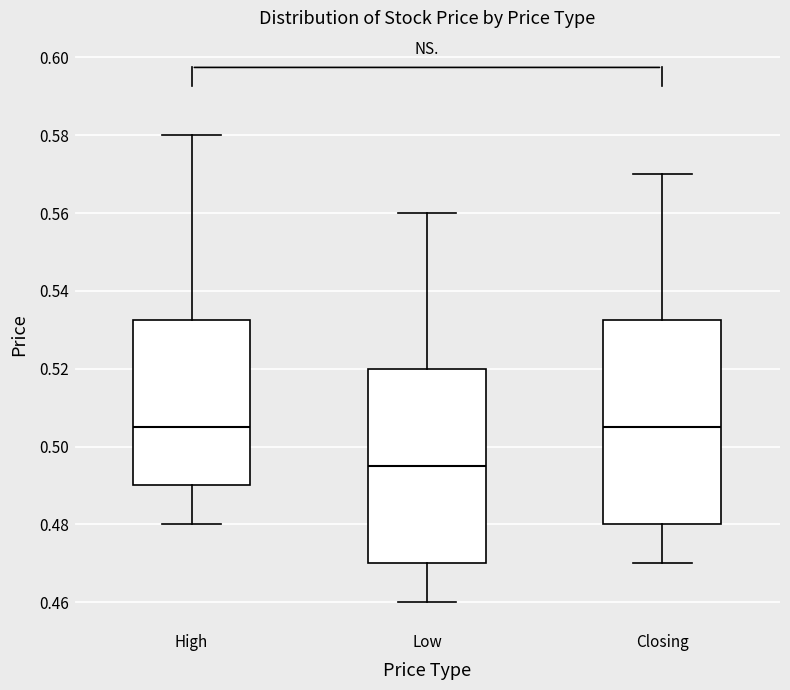

Comparing the boxes themselves (not the whiskers), which one is the tallest?

Closing